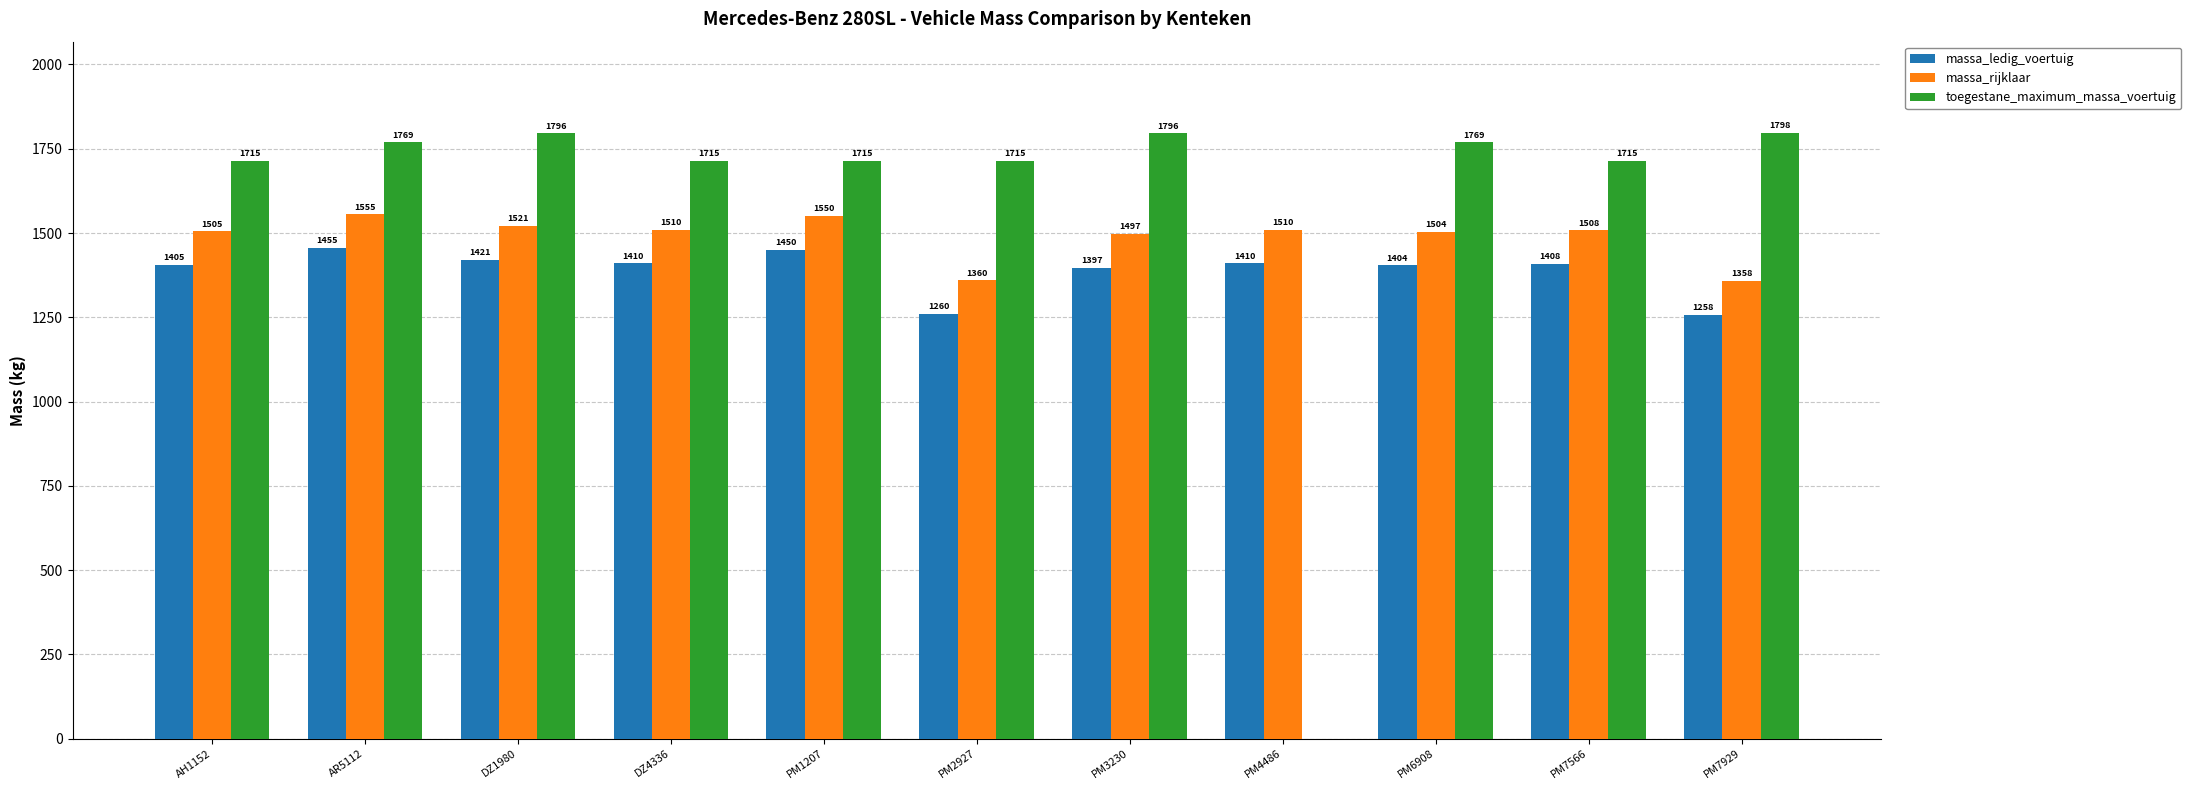

What is the greatest value displayed?

1798